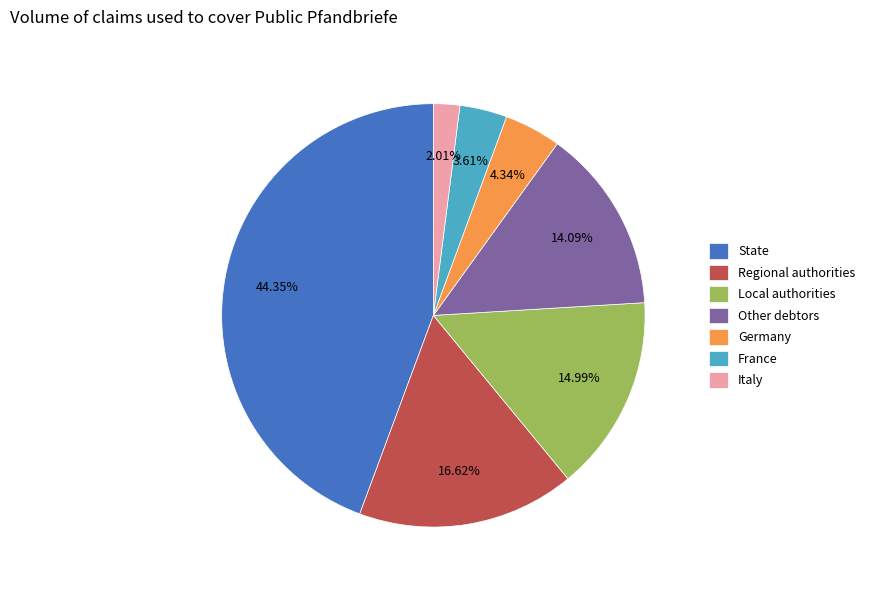

Which category has the biggest portion of the pie?

State